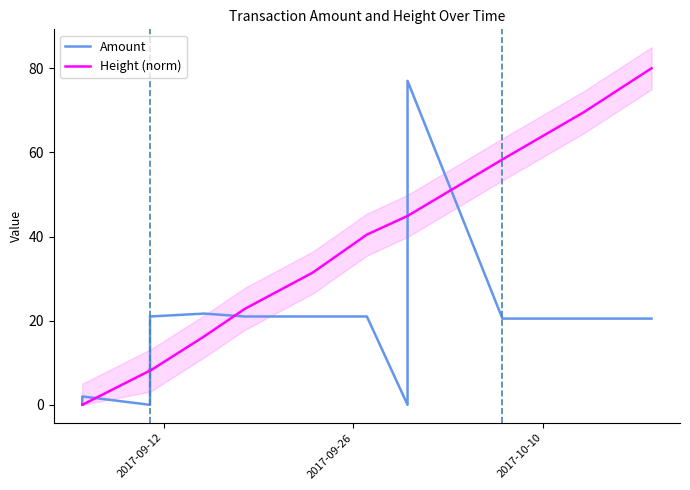

Which series ends up on top after the final intersection of Amount and Height (norm)?

Height (norm)